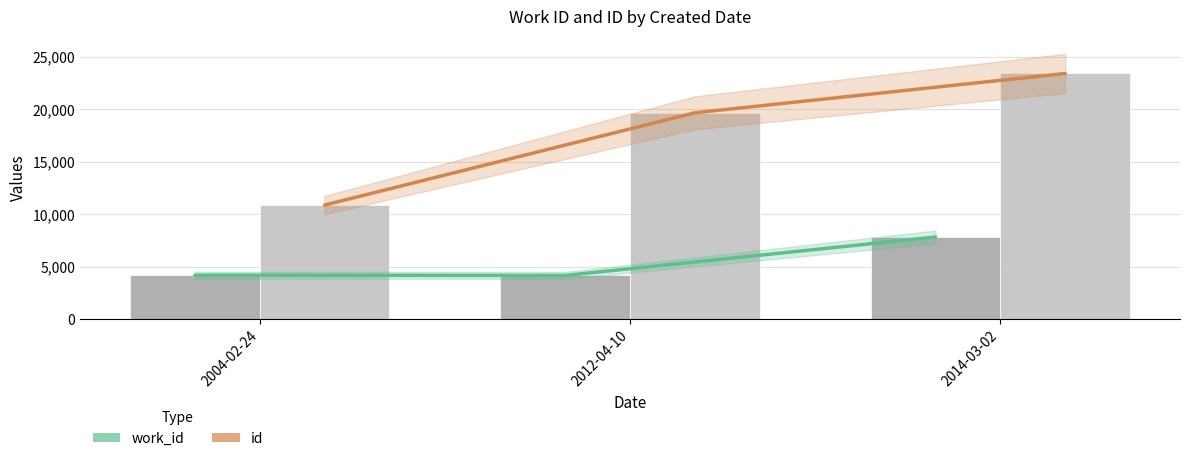

Reading right to left, what are all the values shown in this chart?

work_id trend: 7820	4155	4179
id trend: 23429	19677	10868
work_id: 7820	4155	4179
id: 23429	19677	10868